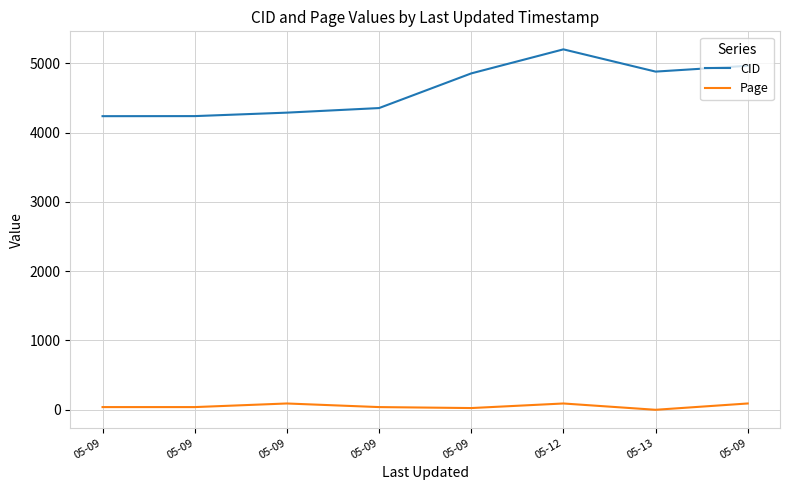

What are all the series names shown in the legend?

CID, Page